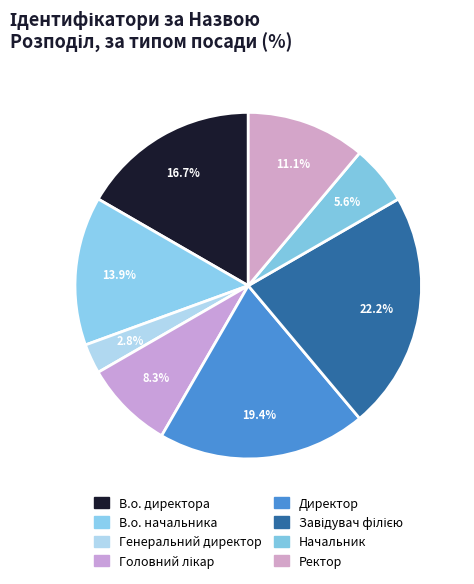

Approximately how many times larger is the value at Головний лікар compared to Директор?

0.4